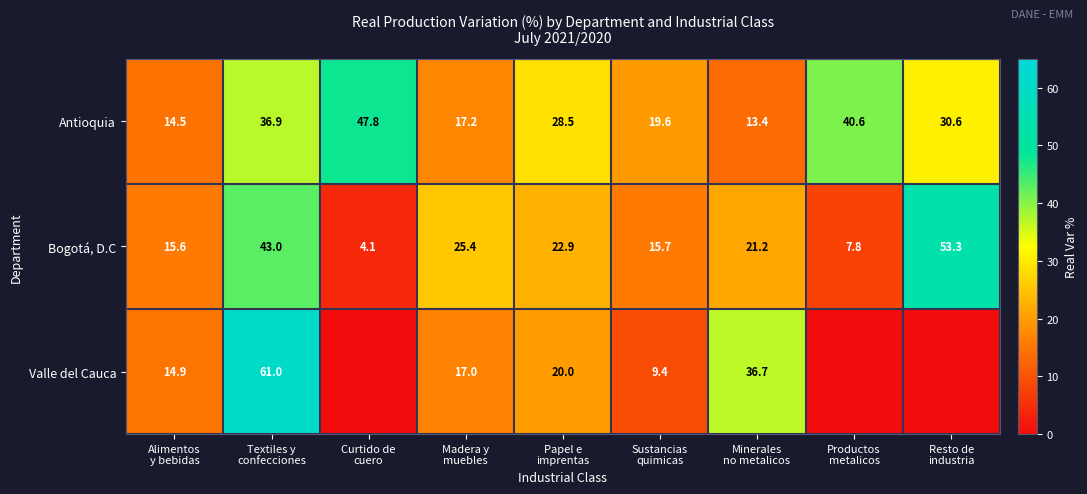

What is the lowest value of the Antioquia series?

13.4